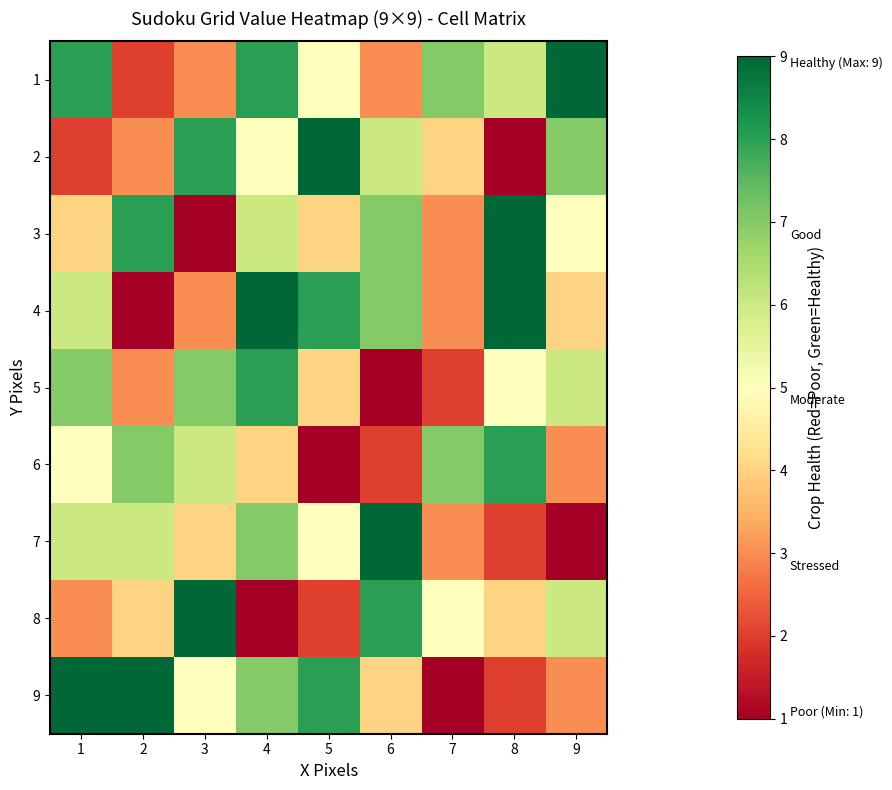

At which category is the sum across all series the highest?

4